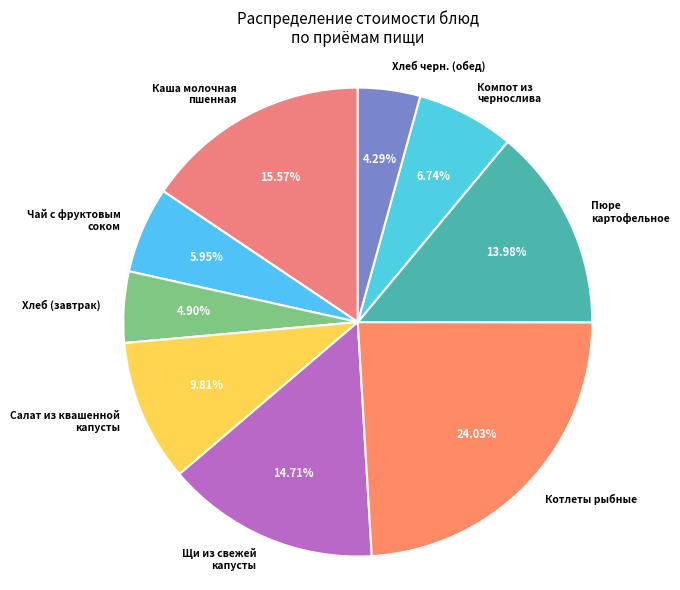

What is the largest slice in the pie chart?

Котлеты рыбные